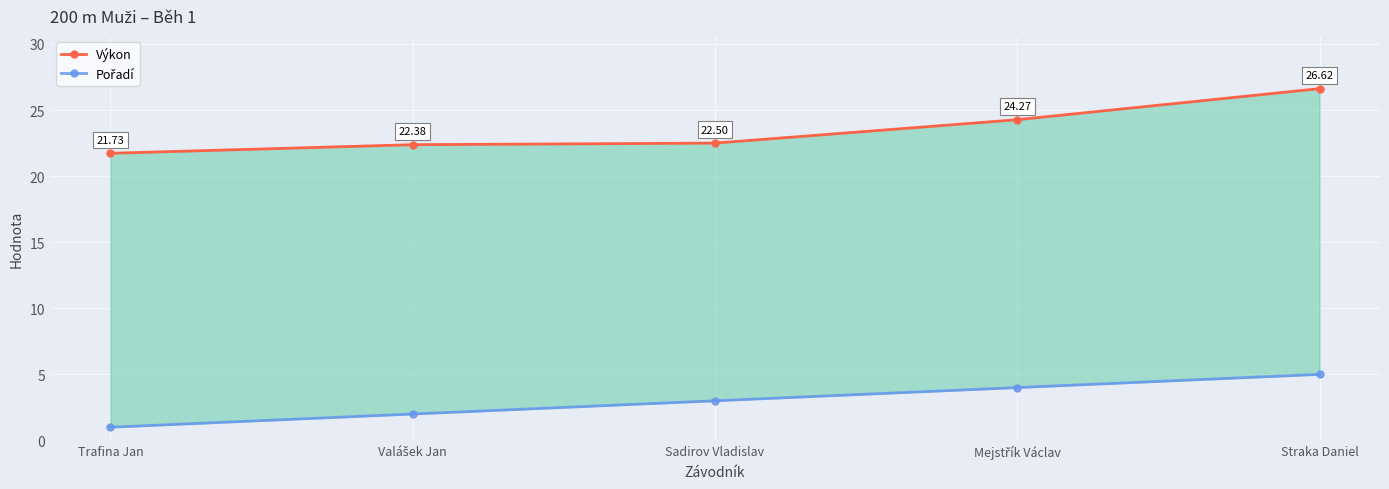

The Pořadí series shows 6.6 at Mejstřík Václav. True or false?

False